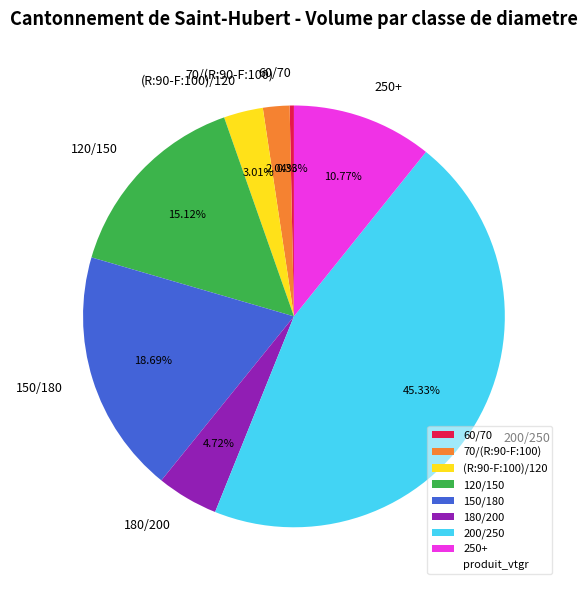

Which category has the smallest portion of the pie?

60/70